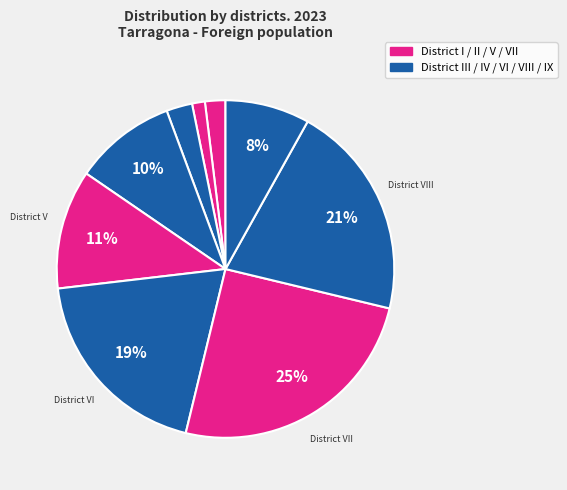

Which slice is the largest?

District VII